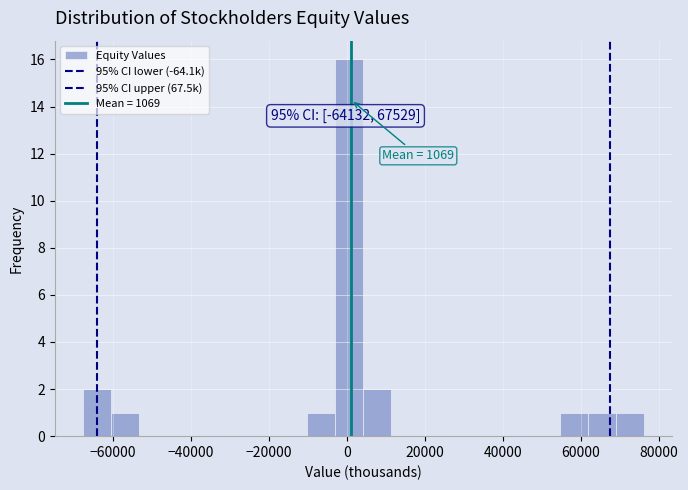

Read against the x-axis, roughly where is the centre of the tallest bar?

0